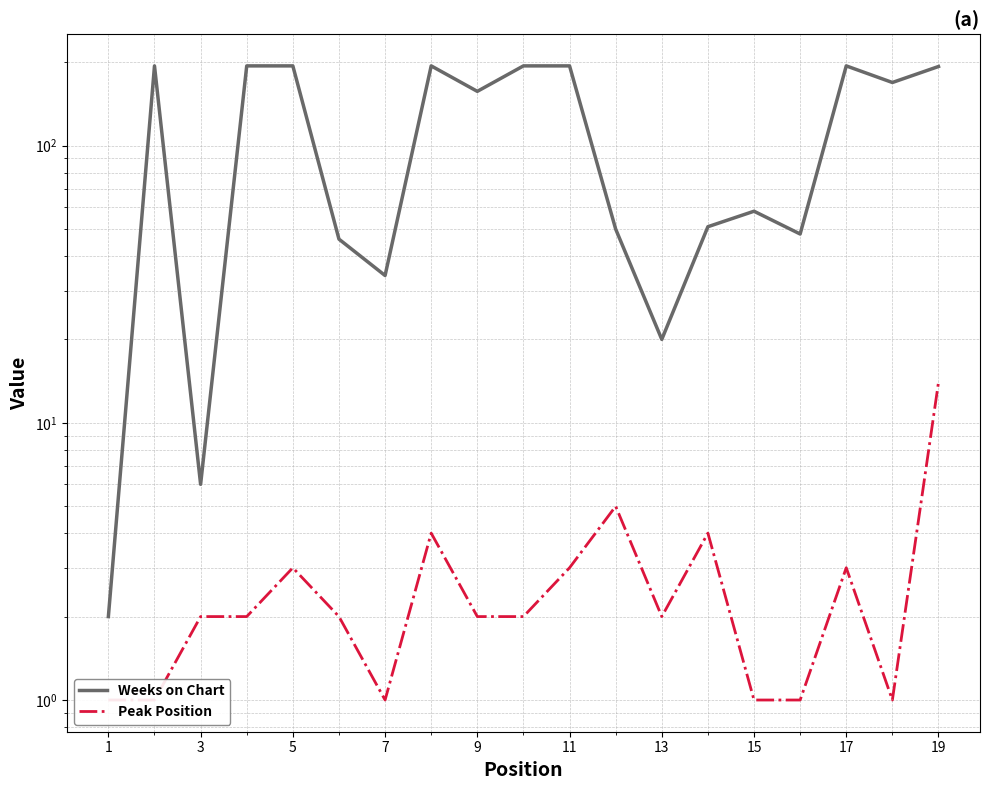

Which series has the largest total across all categories?

Weeks on Chart